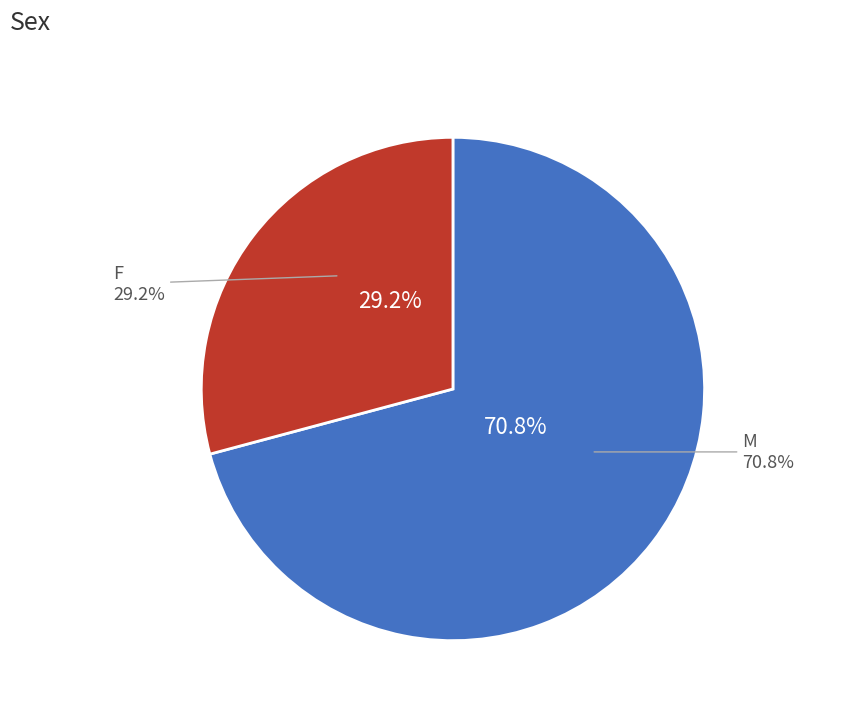

Is it true that m is 65% of the pie?

False